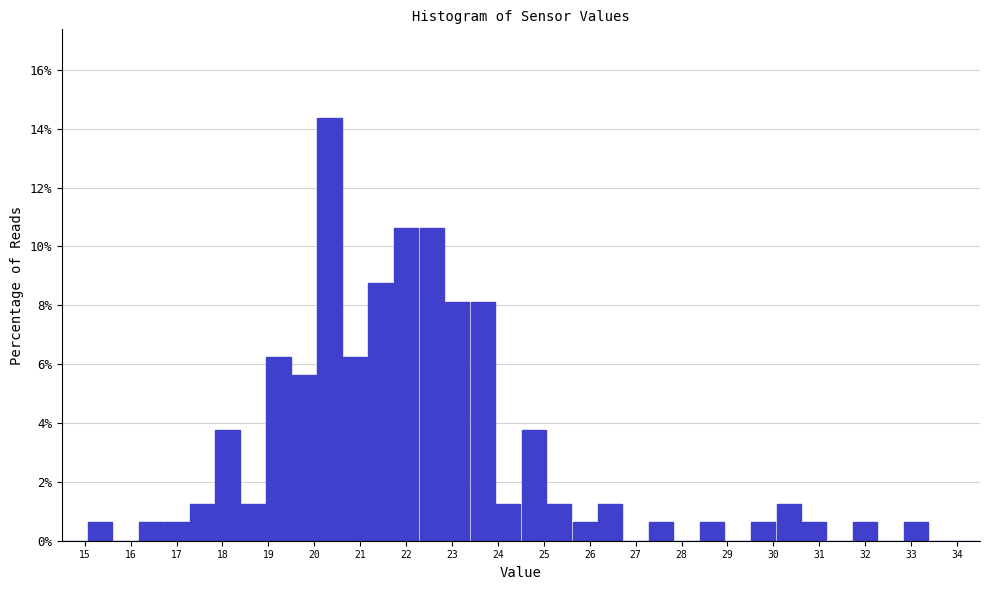

Reading left to right, transcribe this chart: for each bar, give the range it covers on the x-axis and its height. Neither the bar edges nor the heights are printed on the chart, so give them approximately, as read against the axes.

14.5 to 15.1: 0
15.1 to 15.6: 0.6
15.6 to 16.2: 0
16.2 to 16.7: 0.6
16.7 to 17.3: 0.6
17.3 to 17.8: 1.2
17.8 to 18.4: 3.8
18.4 to 18.9: 1.2
18.9 to 19.5: 6.2
19.5 to 20.1: 5.6
20.1 to 20.6: 14.4
20.6 to 21.2: 6.2
21.2 to 21.7: 8.8
21.7 to 22.3: 10.6
22.3 to 22.8: 10.6
22.8 to 23.4: 8.2
23.4 to 23.9: 8.2
23.9 to 24.5: 1.2
24.5 to 25.1: 3.8
25.1 to 25.6: 1.2
25.6 to 26.2: 0.6
26.2 to 26.7: 1.2
26.7 to 27.3: 0
27.3 to 27.8: 0.6
27.8 to 28.4: 0
28.4 to 28.9: 0.6
28.9 to 29.5: 0
29.5 to 30.1: 0.6
30.1 to 30.6: 1.2
30.6 to 31.2: 0.6
31.2 to 31.7: 0
31.7 to 32.3: 0.6
32.3 to 32.8: 0
32.8 to 33.4: 0.6
33.4 to 33.9: 0
33.9 to 34.5: 0